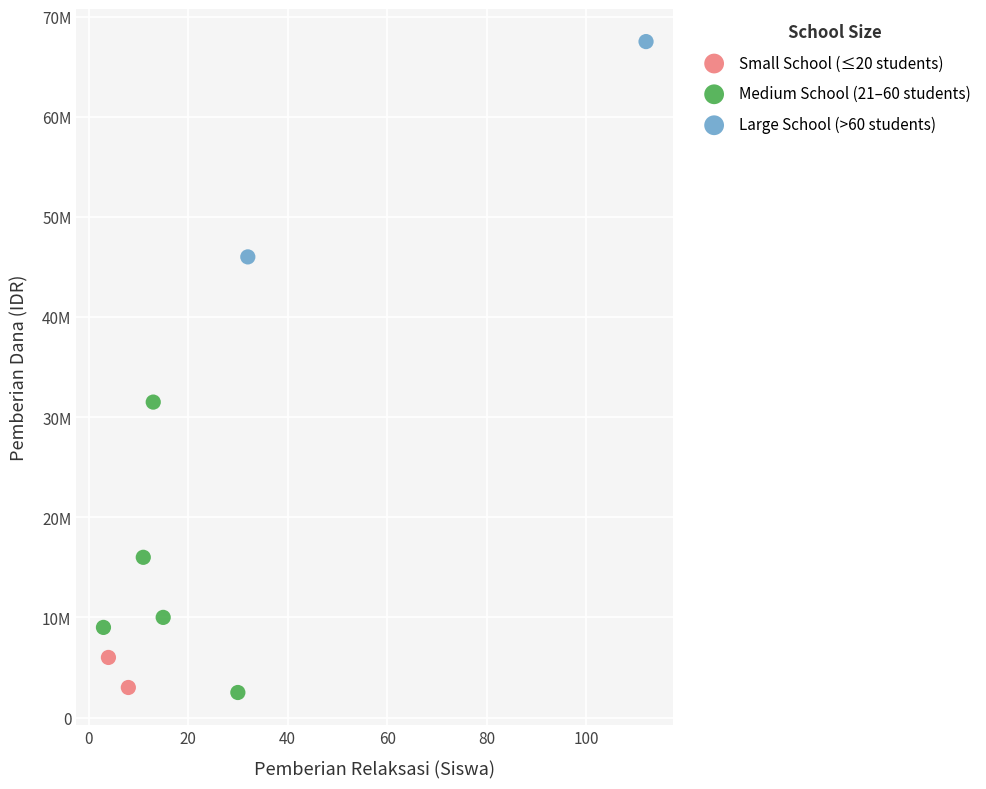

Which series contains the highest Y value?

Large School (>60 students)